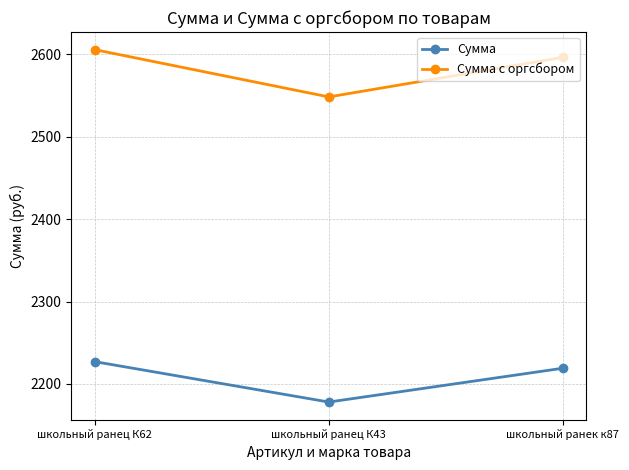

Which series changed the most between школьный ранец К62 and школьный ранец К43?

Сумма с оргсбором